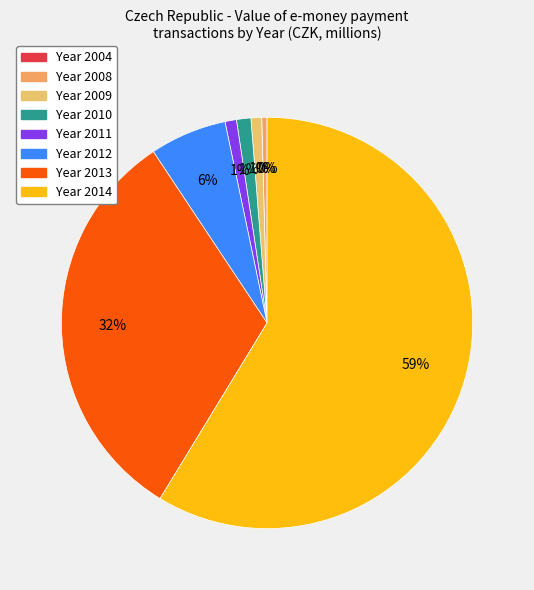

Which category has the biggest portion of the pie?

2014